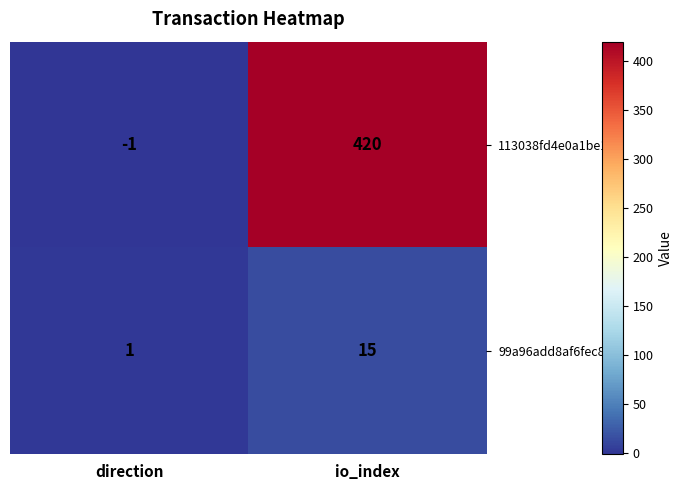

What is the sum of all 99a96add8af6fec8… values?

16